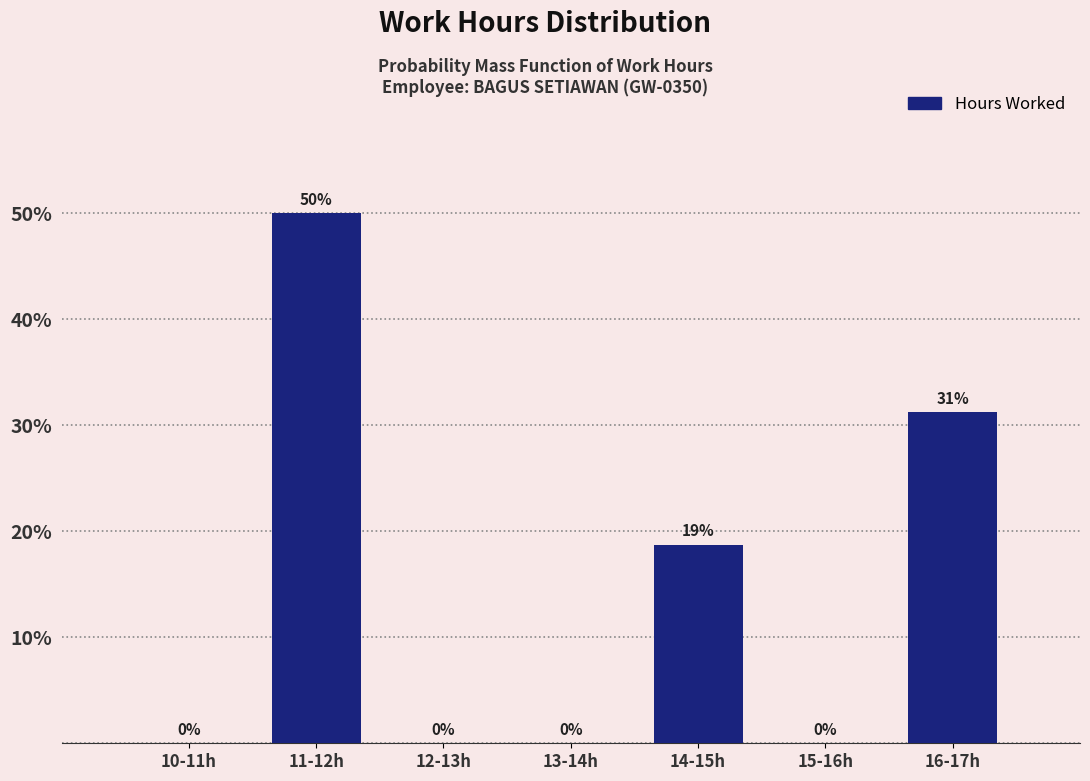

Which category has the highest value across all series?

11-12h